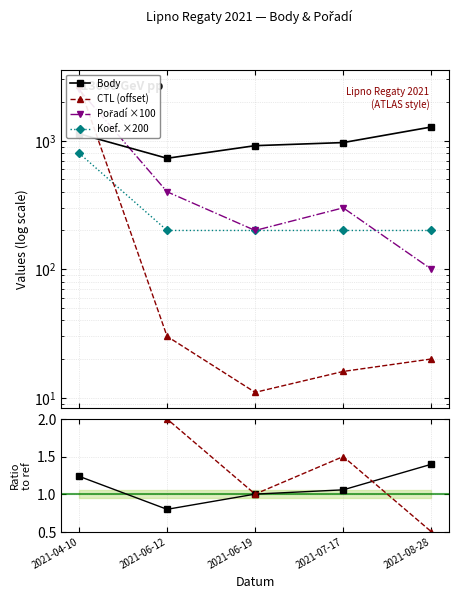

What is the spread (max minus min) of values at 2021-04-10?

2706.8